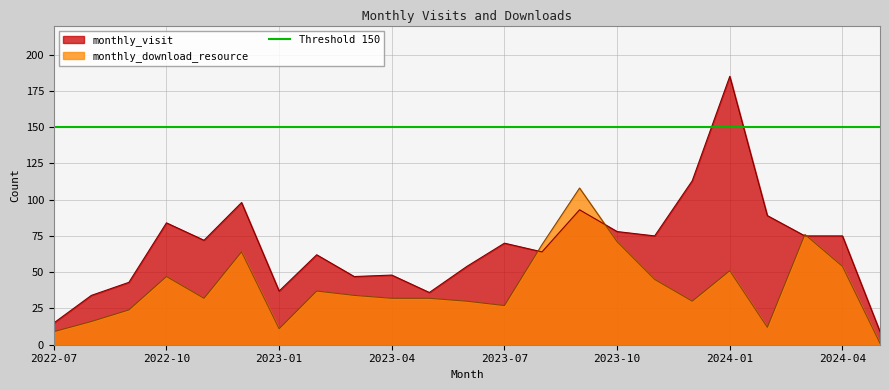

Where is the first local minimum for monthly_visit?

2022-11